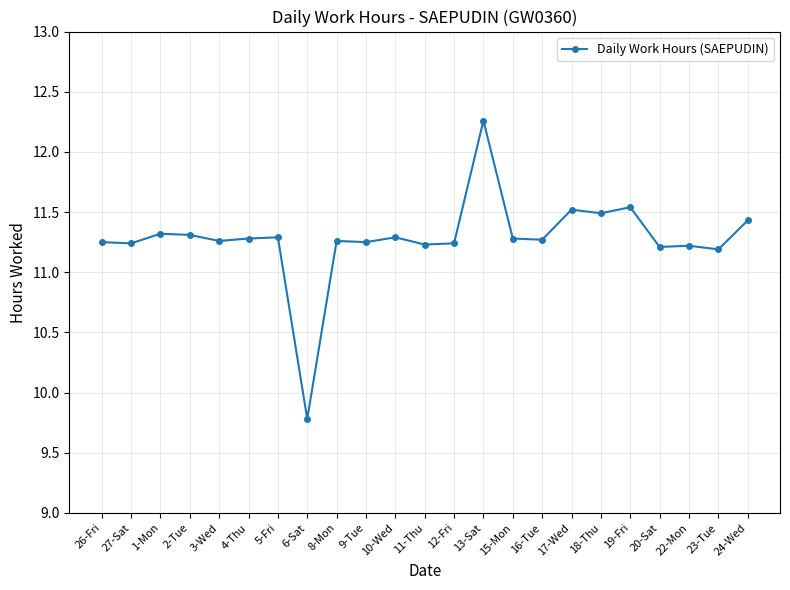

Does the chart have visible grid lines?

Yes